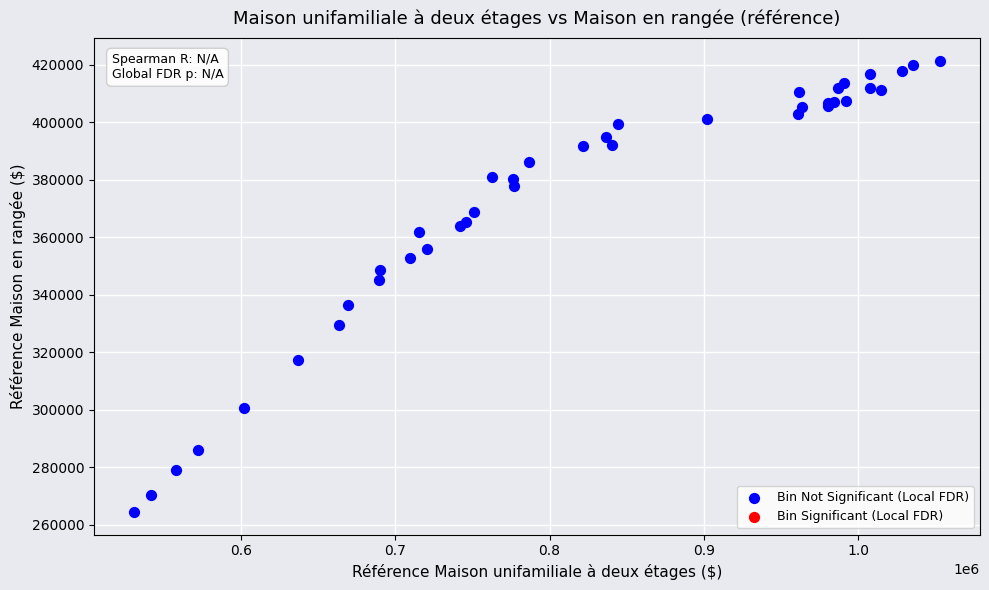

What Y value in the scatter plot is closest to 342800?

345200